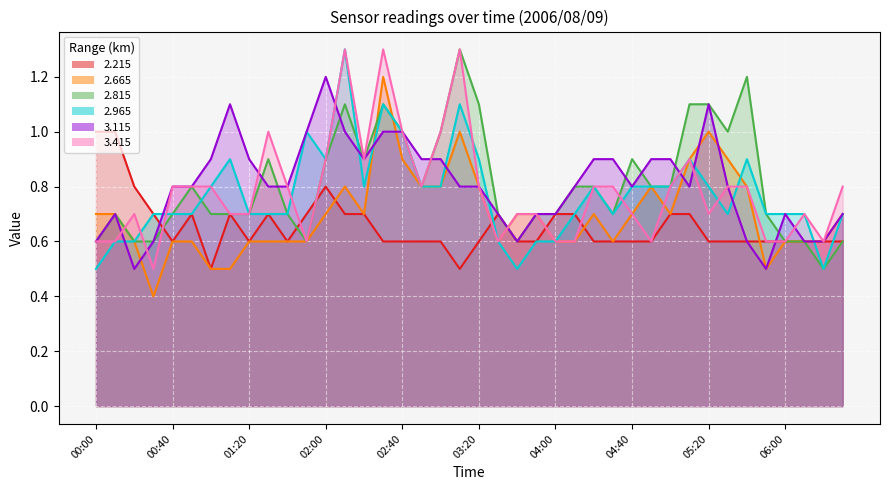

List the labels in order of 2.815 value, smallest first.

06:20, 00:00, 00:20, 00:30, 01:50, 03:40, 06:00, 06:10, 06:30, 00:10, 00:40, 01:00, 01:10, 01:20, 01:40, 03:30, 03:50, 04:00, 04:30, 05:50, 00:50, 02:50, 04:10, 04:20, 04:50, 05:00, 01:30, 02:00, 02:20, 04:40, 02:40, 03:00, 05:30, 02:10, 02:30, 03:20, 05:10, 05:20, 05:40, 03:10